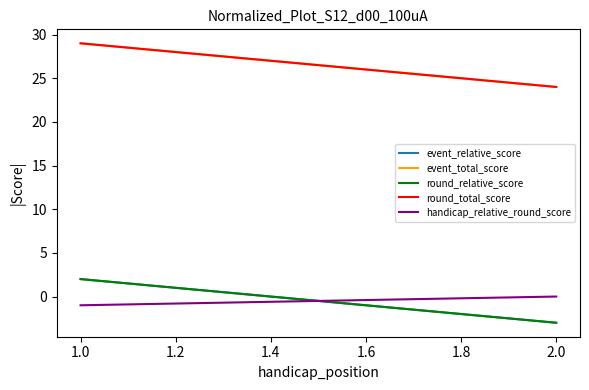

Is the value of event_total_score at 1.0 greater than the value of round_total_score at 1.0?

No